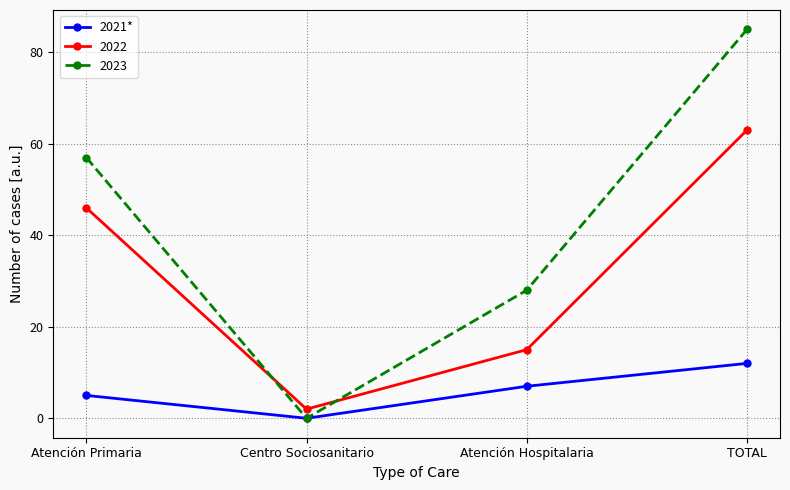

Where is the first local minimum for 2023?

Centro Sociosanitario